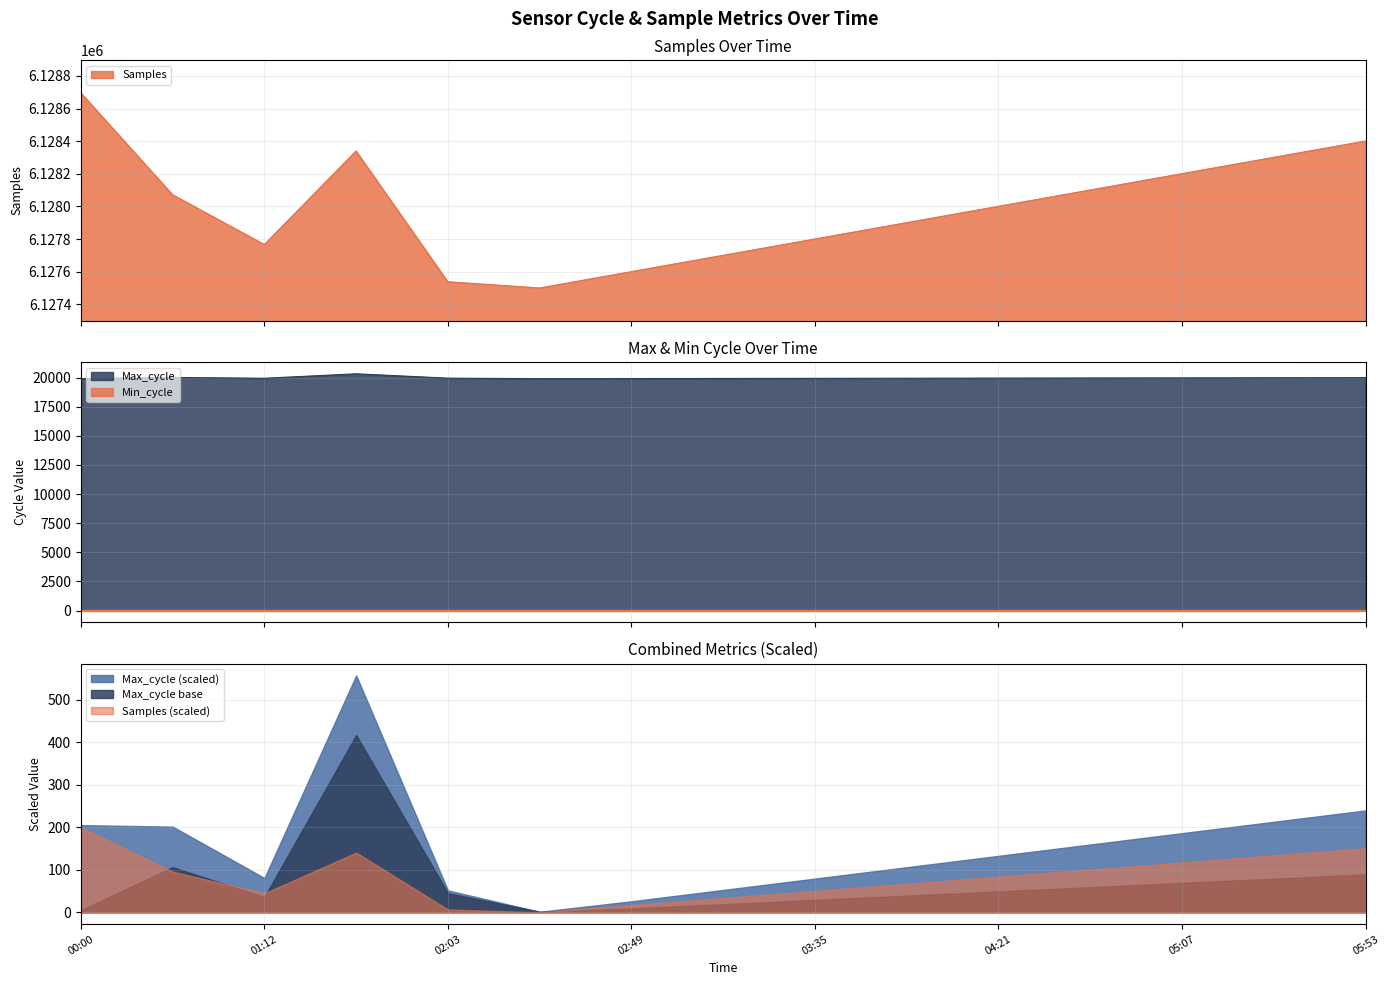

Which series has the largest total across all categories?

Samples